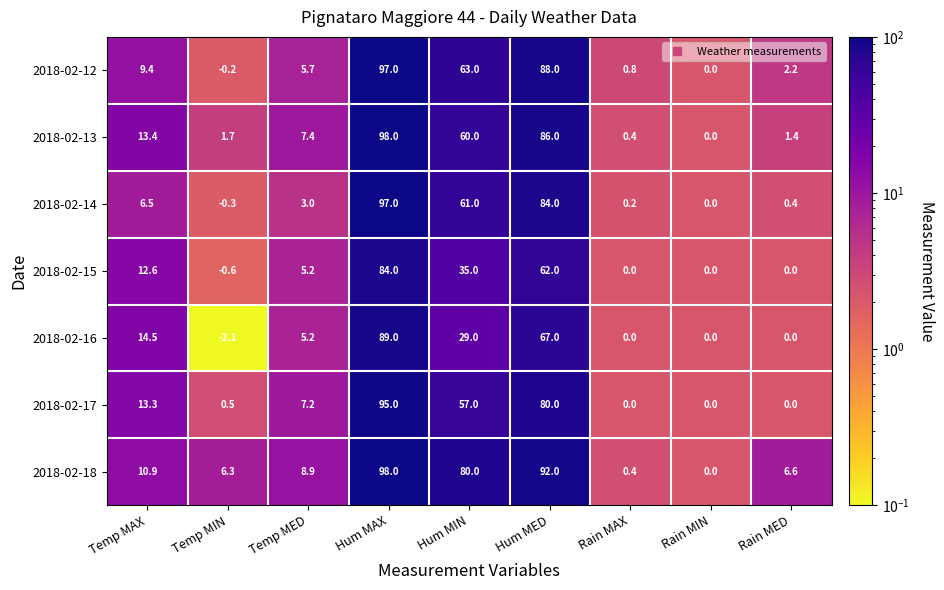

List the labels in order of 2018-02-18 value, largest first.

Hum MAX, Hum MED, Hum MIN, Temp MAX, Temp MED, Rain MED, Temp MIN, Rain MAX, Rain MIN